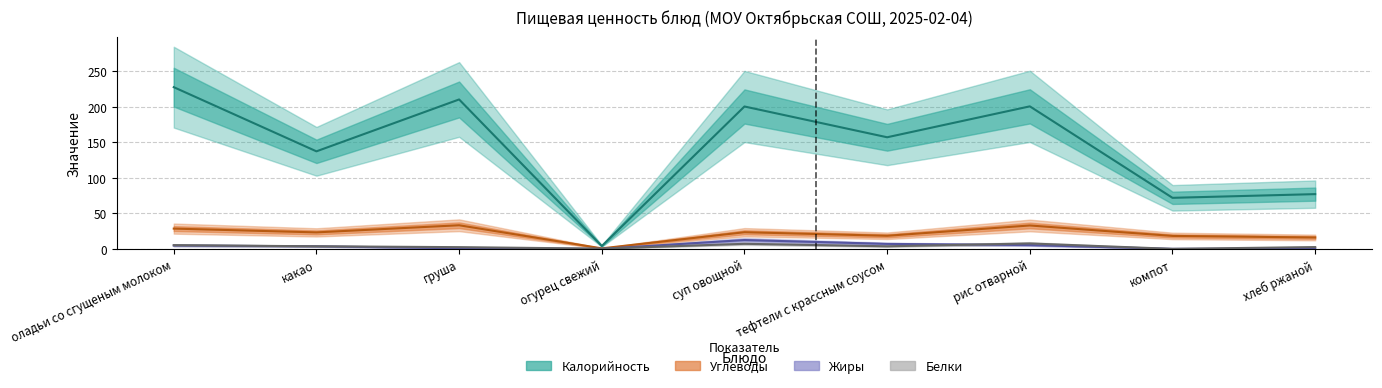

At which label does Калорийность reach its minimum?

огурец свежий